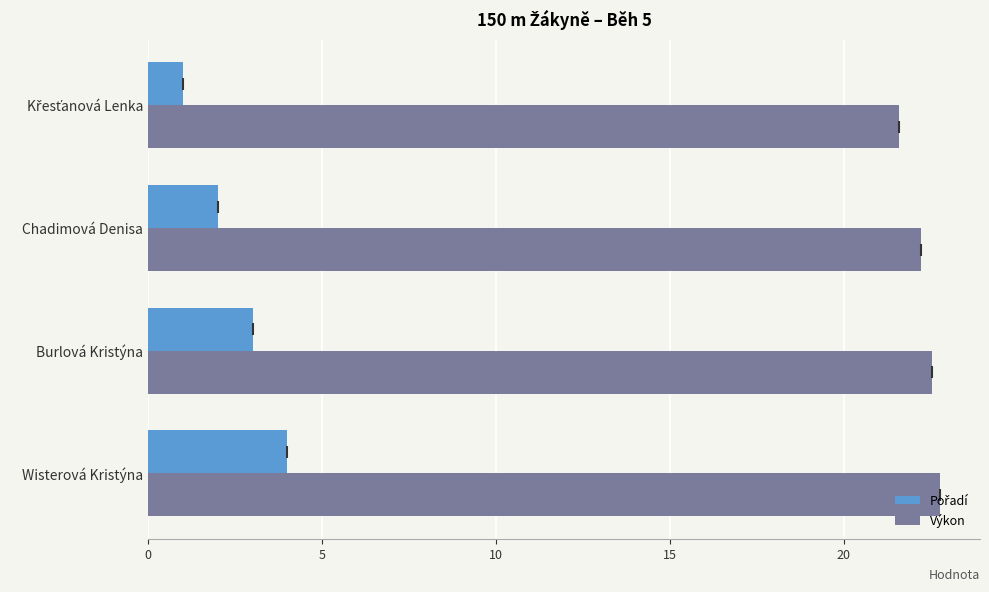

The value of Výkon at Burlová Kristýna is 22.5. True or false?

True